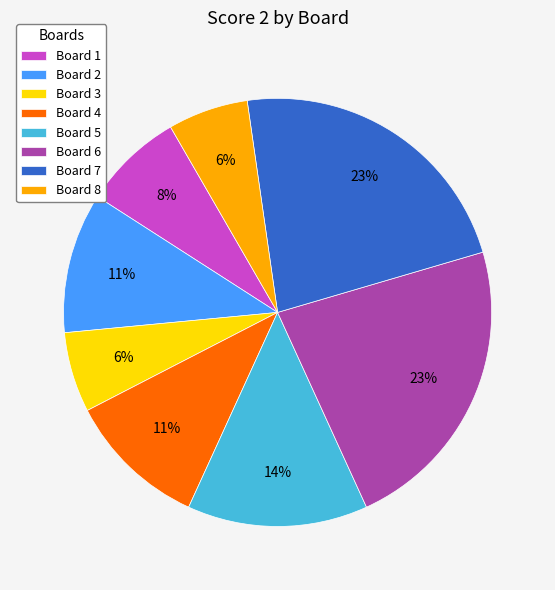

Is it true that Board 7 is 17% of the pie?

False